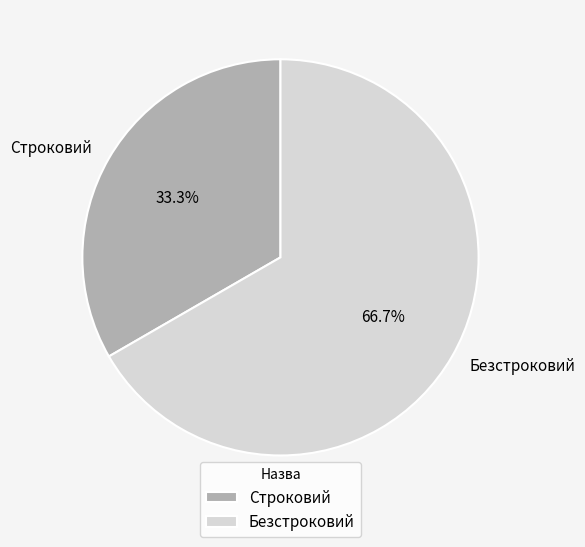

Which slice represents more than half of the pie?

Безстроковий